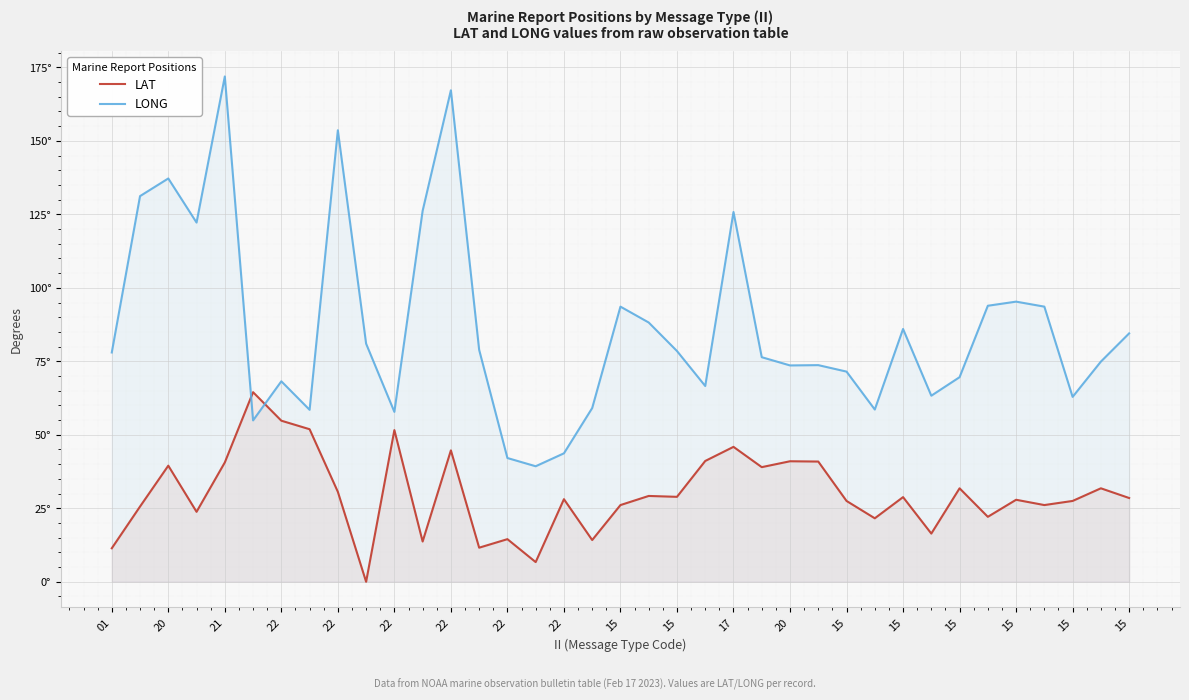

Does the chart display data point markers on the line(s)?

No